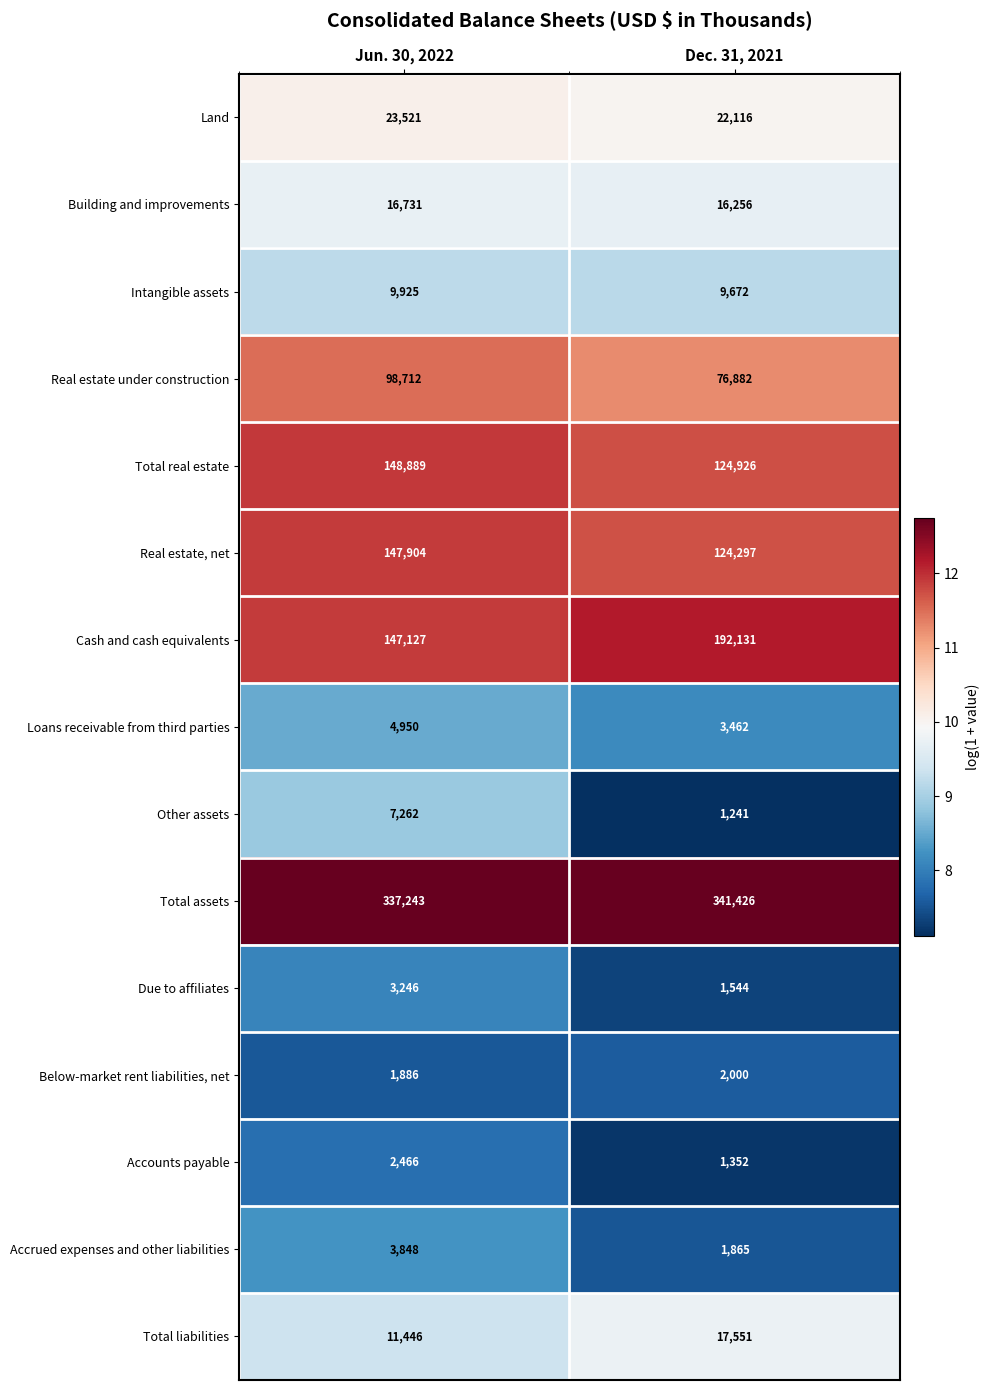

Reading right to left, extract all data points from this chart.

Land: 22116	23521
Building and improvements: 16256	16731
Intangible assets: 9672	9925
Real estate under construction: 76882	98712
Total real estate: 124926	148889
Real estate, net: 124297	147904
Cash and cash equivalents: 192131	147127
Loans receivable from third parties: 3462	4950
Other assets: 1241	7262
Total assets: 341426	337243
Due to affiliates: 1544	3246
Below-market rent liabilities, net: 2000	1886
Accounts payable: 1352	2466
Accrued expenses and other liabilities: 1865	3848
Total liabilities: 17551	11446